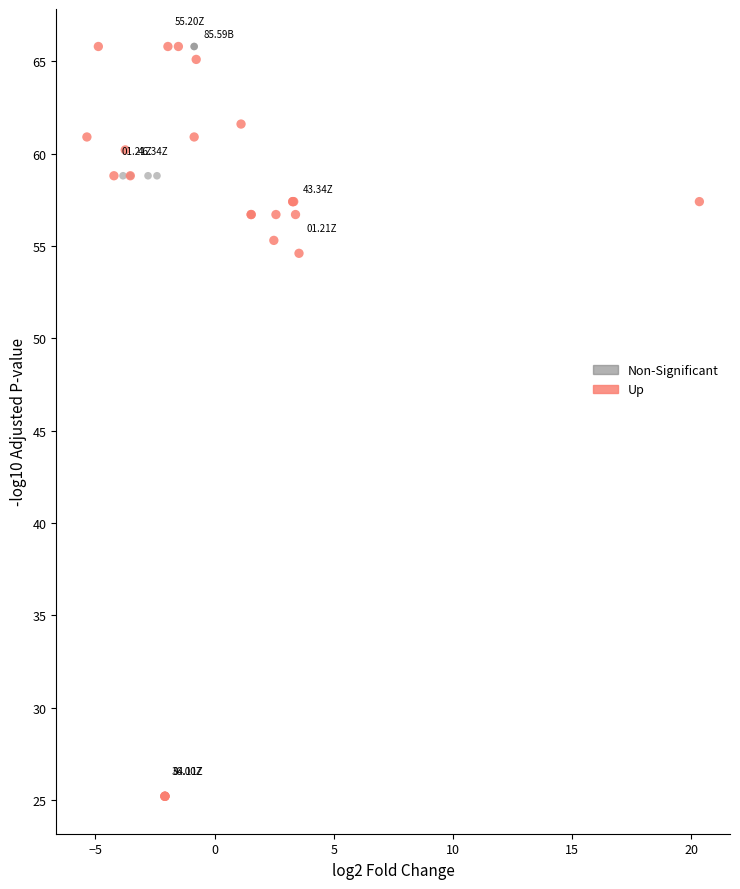

Which series has the widest spread of Y values?

Up